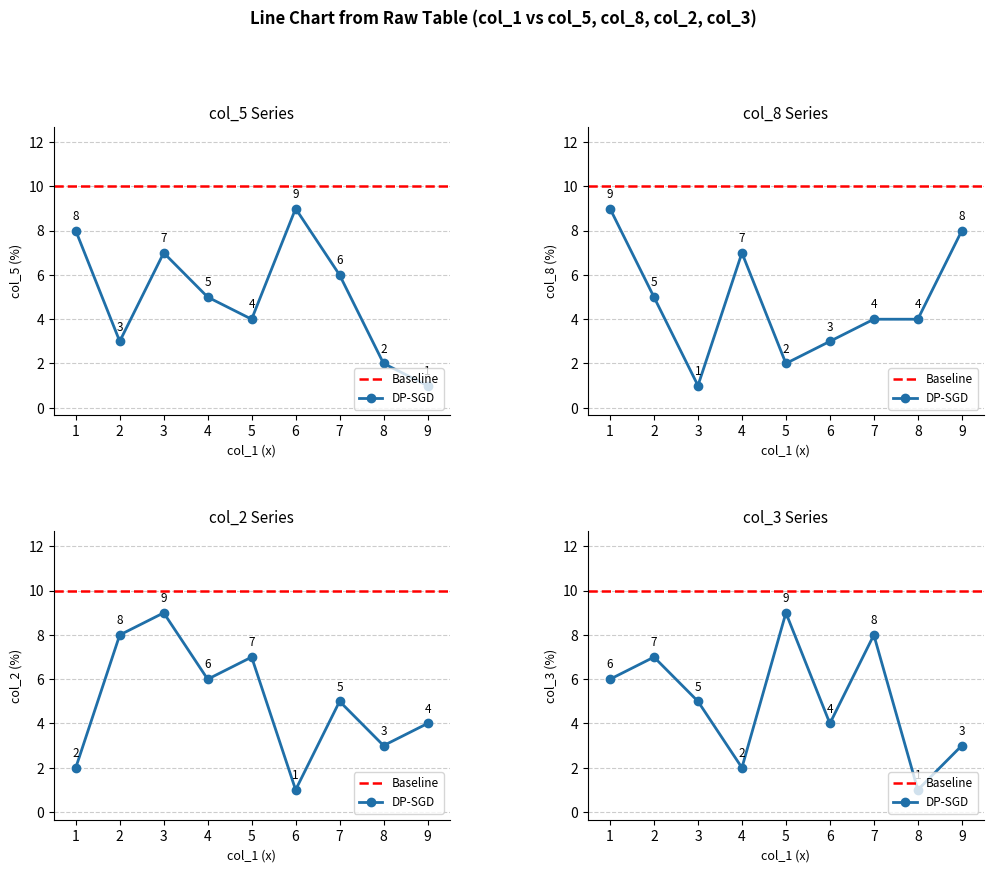

Between 8 and 10, which is larger?

10